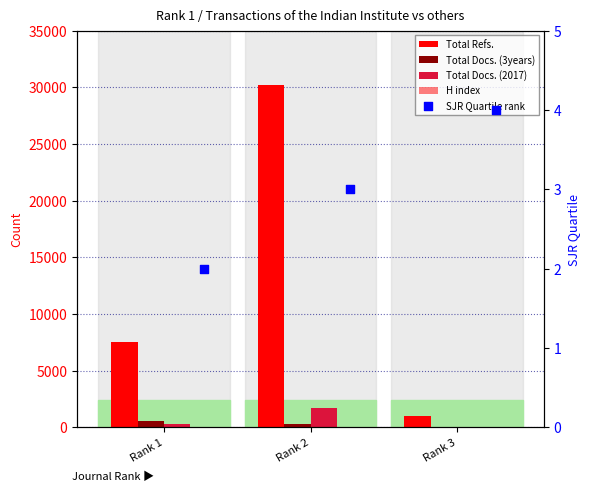

What are all the series names shown in the legend?

Total Refs., Total Docs. (3years), Total Docs. (2017), H index, SJR Quartile rank